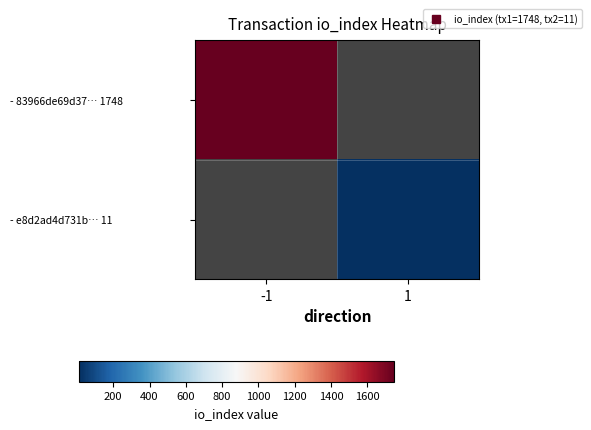

True or false: - e8d2ad4d731b… 11 has a value of 6.4 at 1.

False